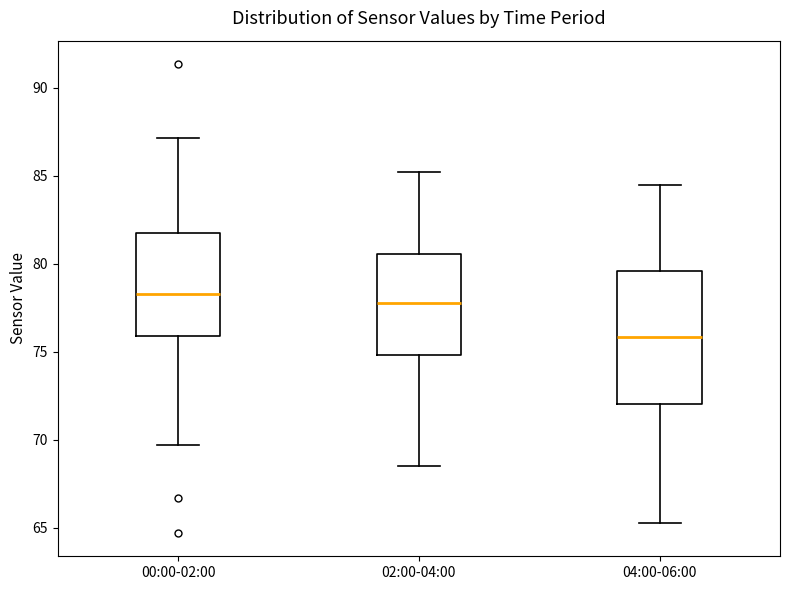

Reading left to right, read every box against the y-axis: the position of its median line, the range the box covers, and the ends of its whiskers. The values are not printed on the chart, so give them approximately, as read against the axis.

00:00-02:00: median 78.5, box 76.0 to 81.5, whiskers 69.5 to 87.0
02:00-04:00: median 78.0, box 75.0 to 80.5, whiskers 68.5 to 85.0
04:00-06:00: median 76.0, box 72.0 to 79.5, whiskers 65.5 to 84.5